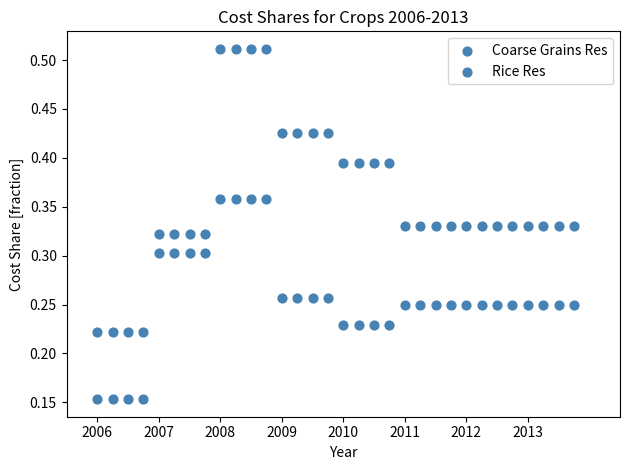

How many points are shown in the scatter plot?

64